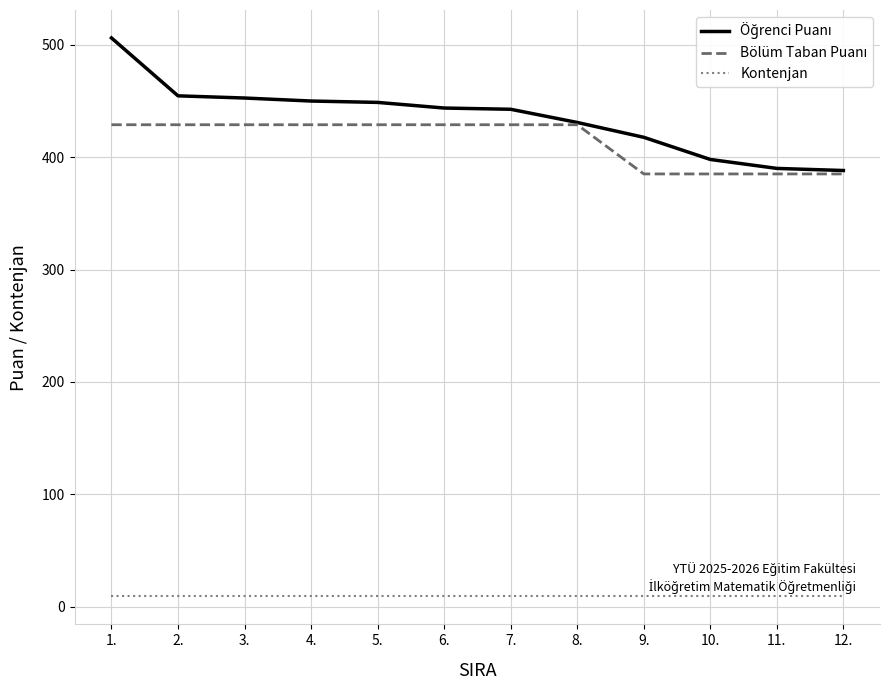

The Kontenjan series shows 9.0 at 12.. True or false?

True